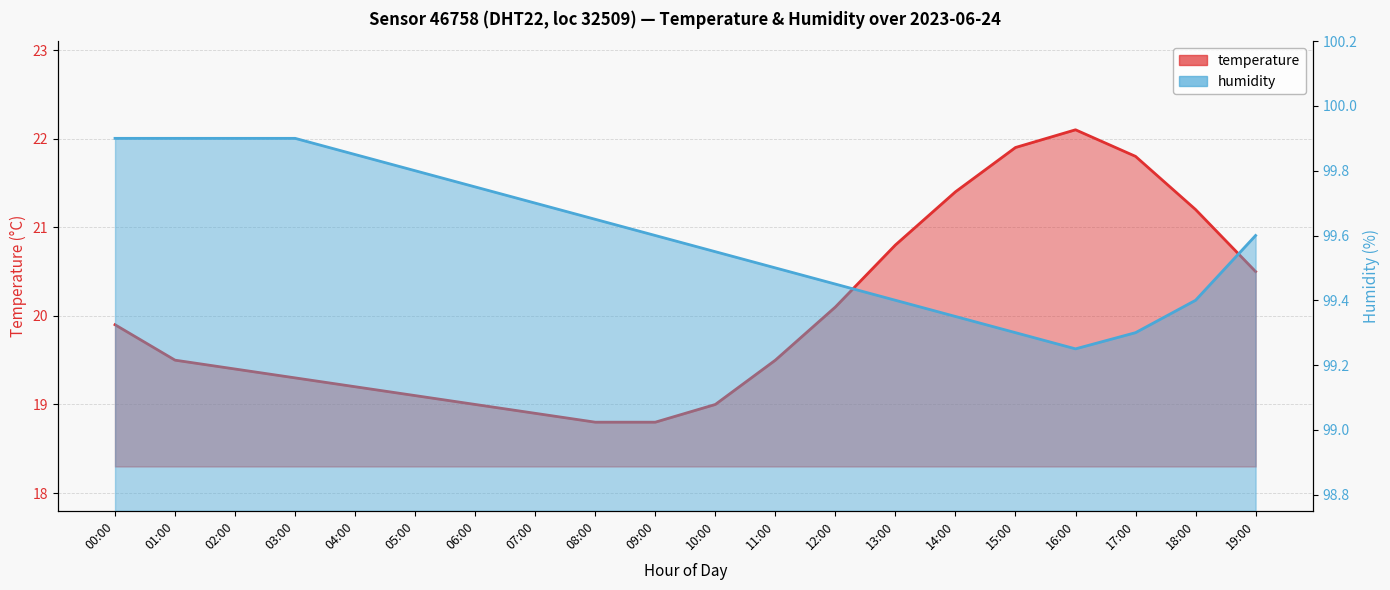

Where is the first local maximum for temperature?

16:00